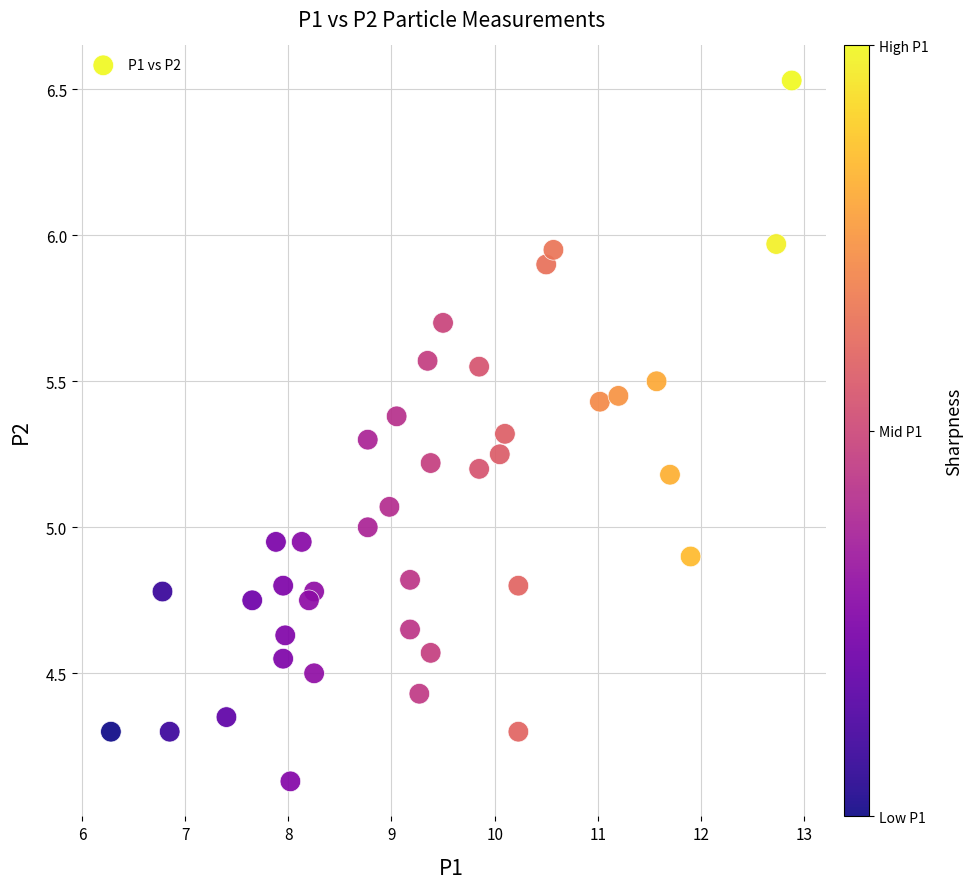

What is the range of X values (max minus min)?

6.6